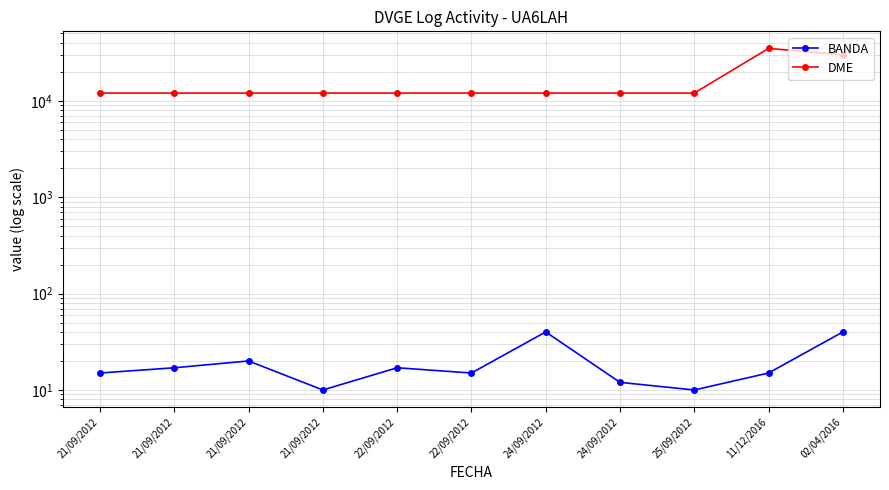

What is the minimum value shown in the chart?

10